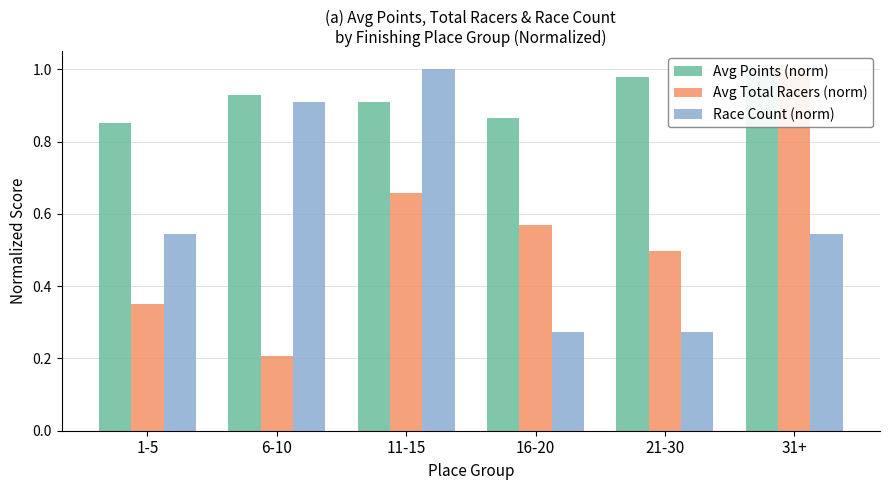

Read the Avg Points (norm) value at 21-30.

1.0